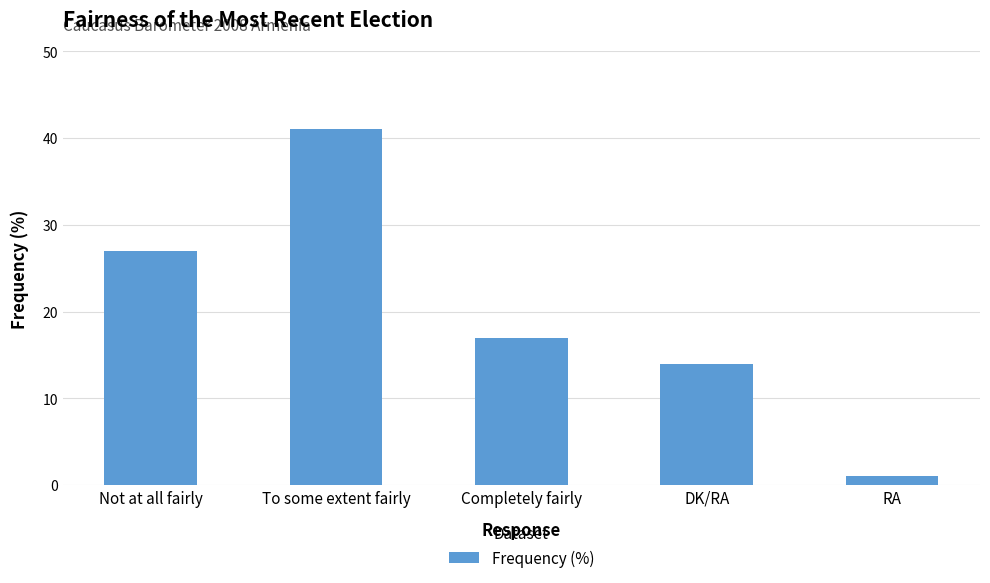

What is the ratio of the value at To some extent fairly to the value at RA?

41.0